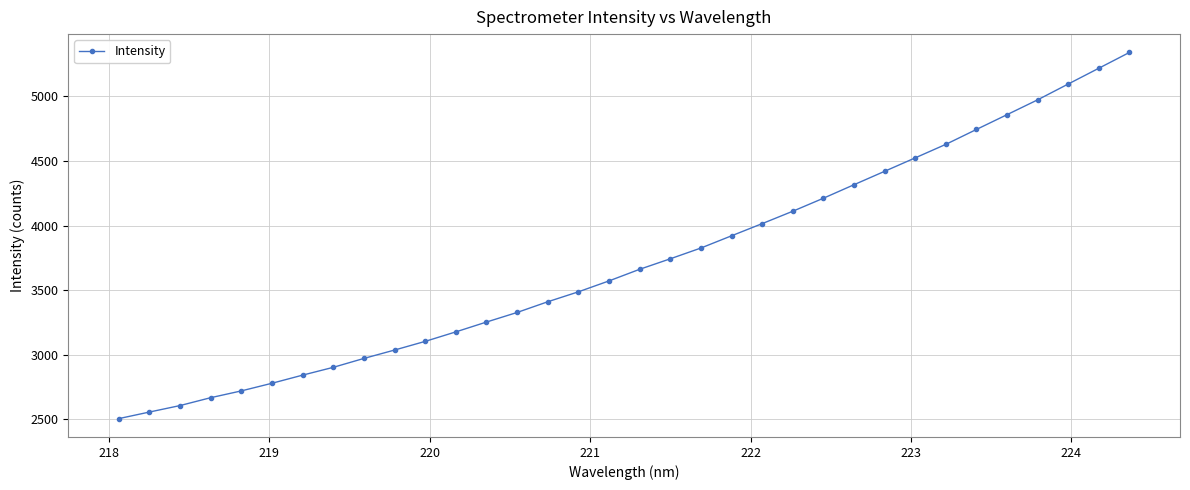

How many data points are less than 3662?

17